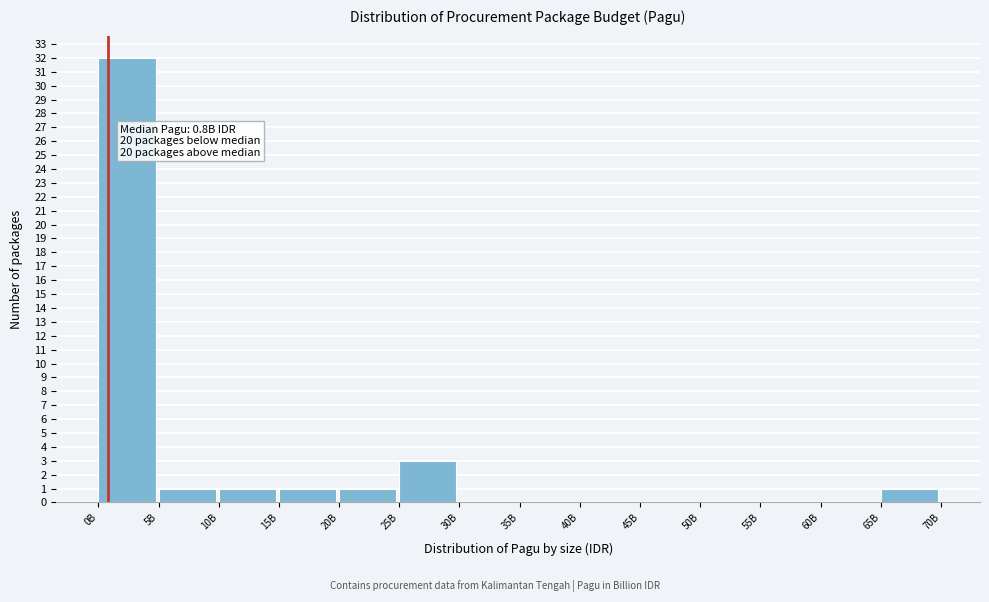

Reading left to right, what are all the values shown in this chart?

0B=32	5B=1	10B=1	15B=1	20B=1	25B=3	30B=0	35B=0	40B=0	45B=0	50B=0	55B=0	60B=0	65B=1